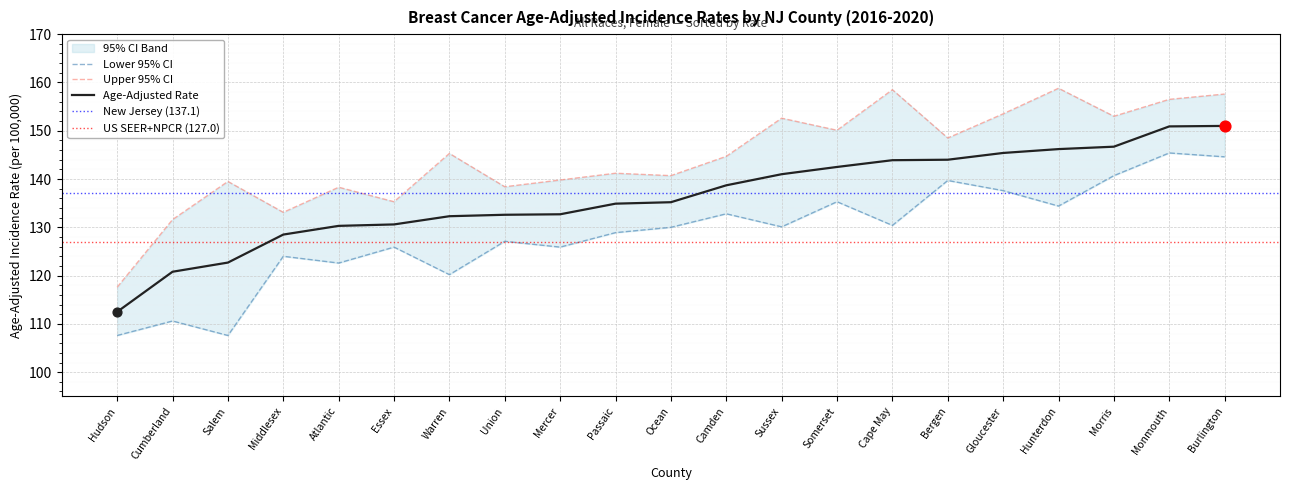

At how many categories does at least one series exceed 108?

21